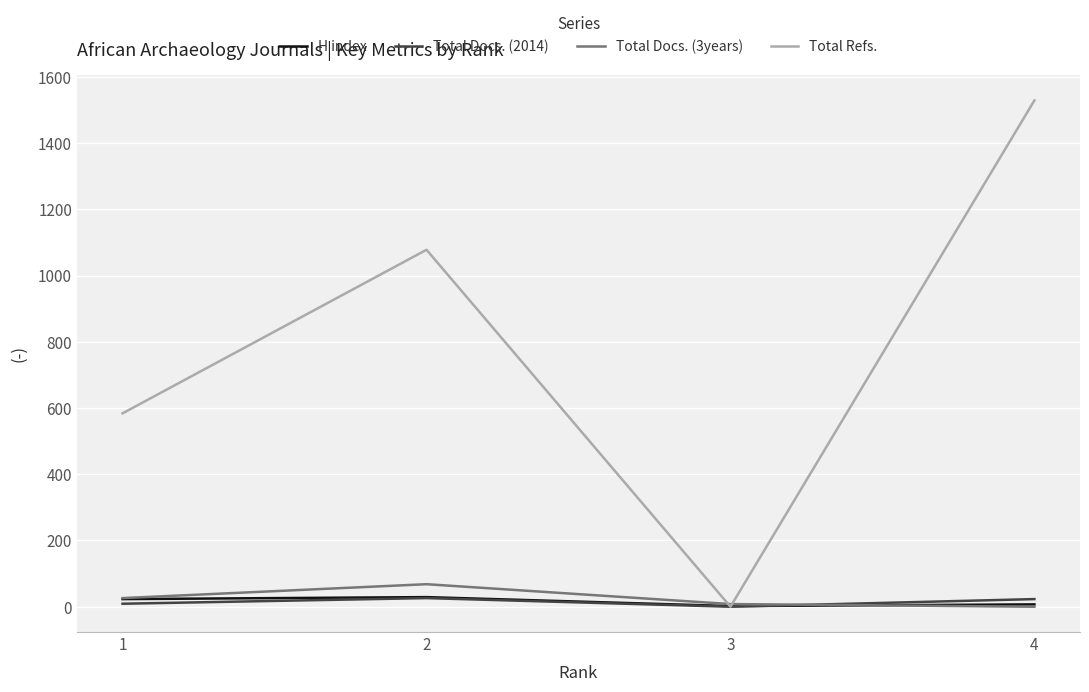

The Total Docs. (3years) series shows 8 at 3. True or false?

True